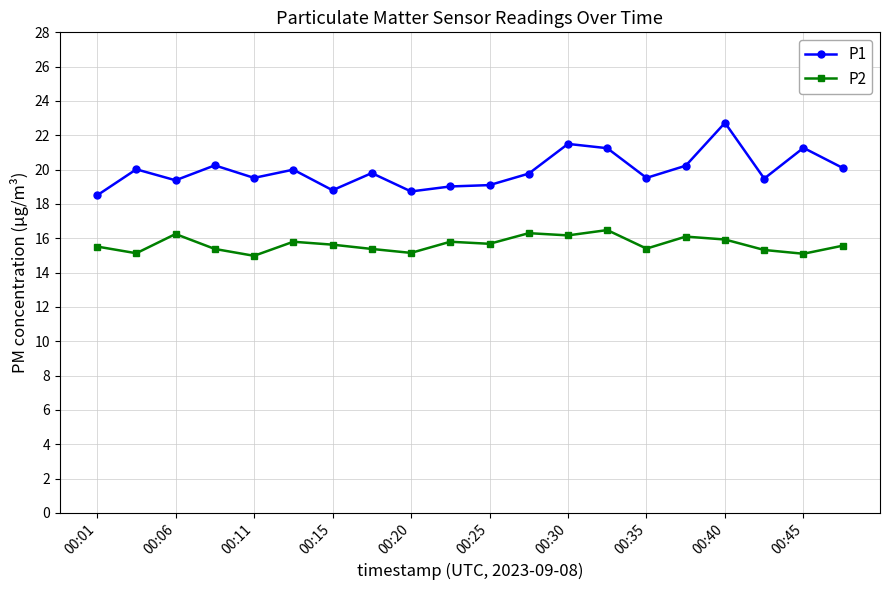

What is the smallest value displayed?

15.0